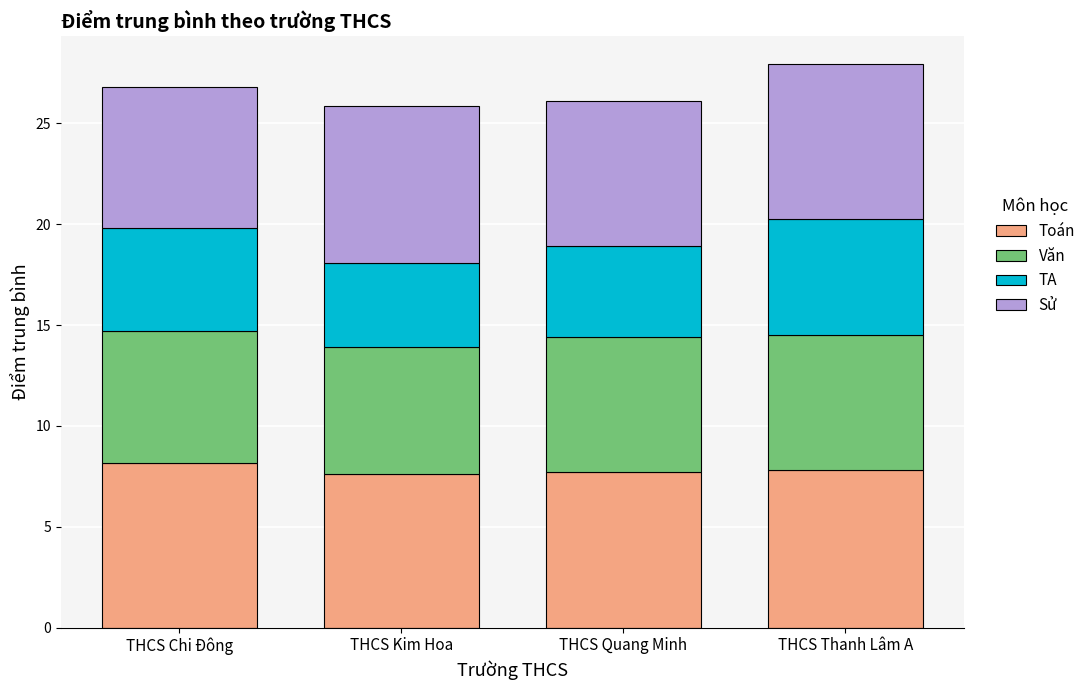

What is the average value of the Toán series?

7.8